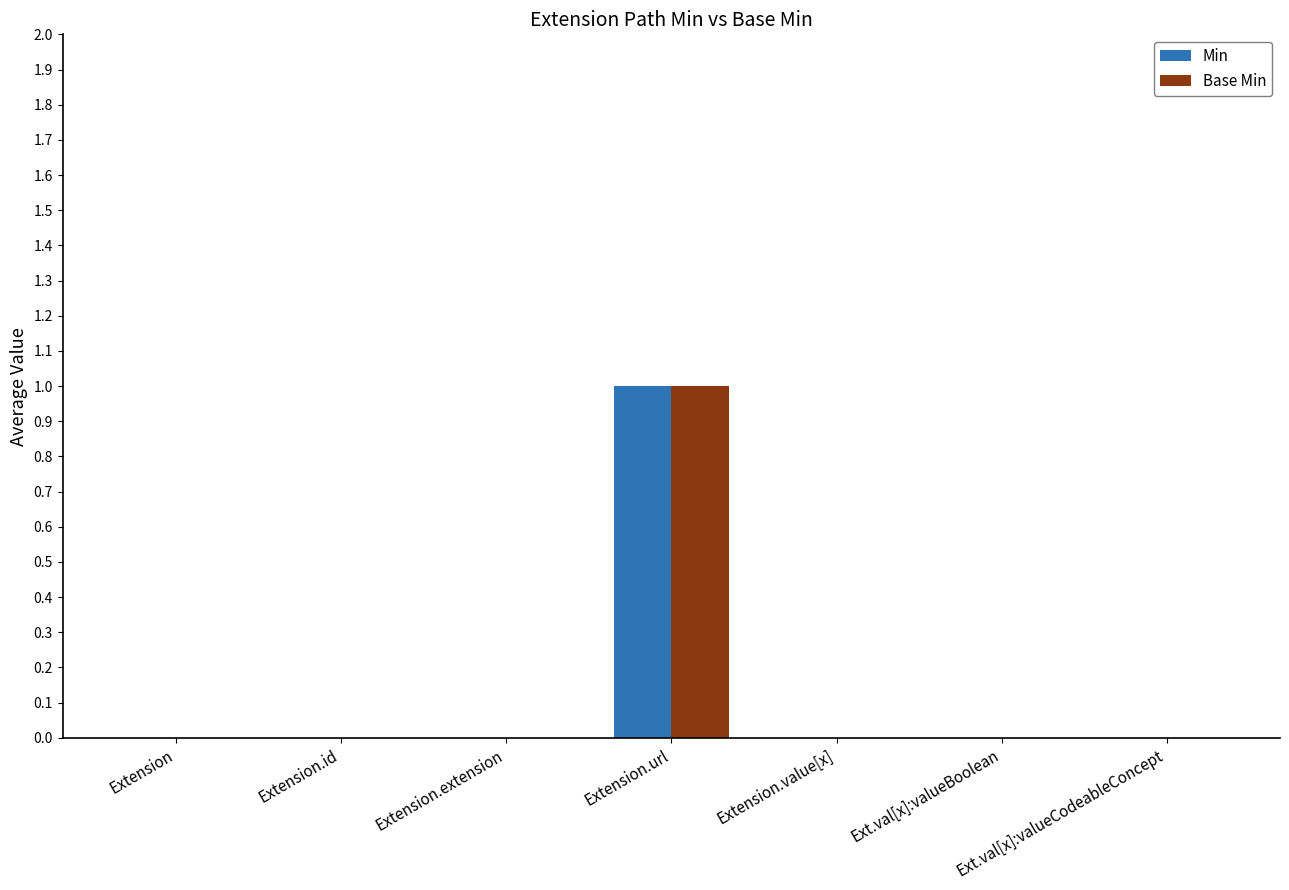

The value of Base Min at Ext.val[x]:valueBoolean is 0. True or false?

True